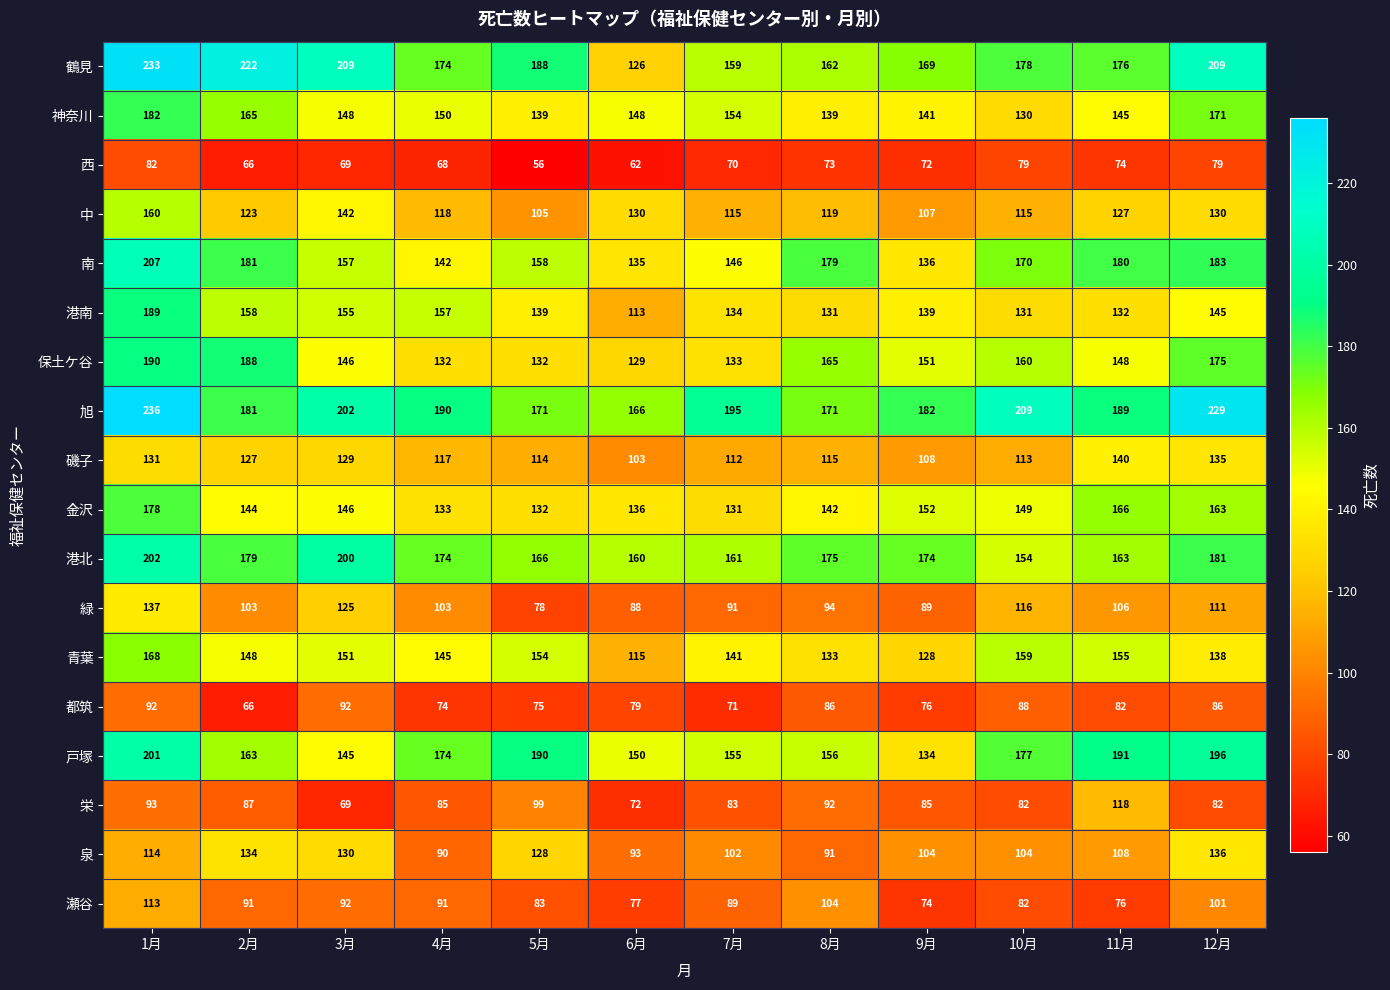

Which series has the largest range (max minus min)?

鶴見